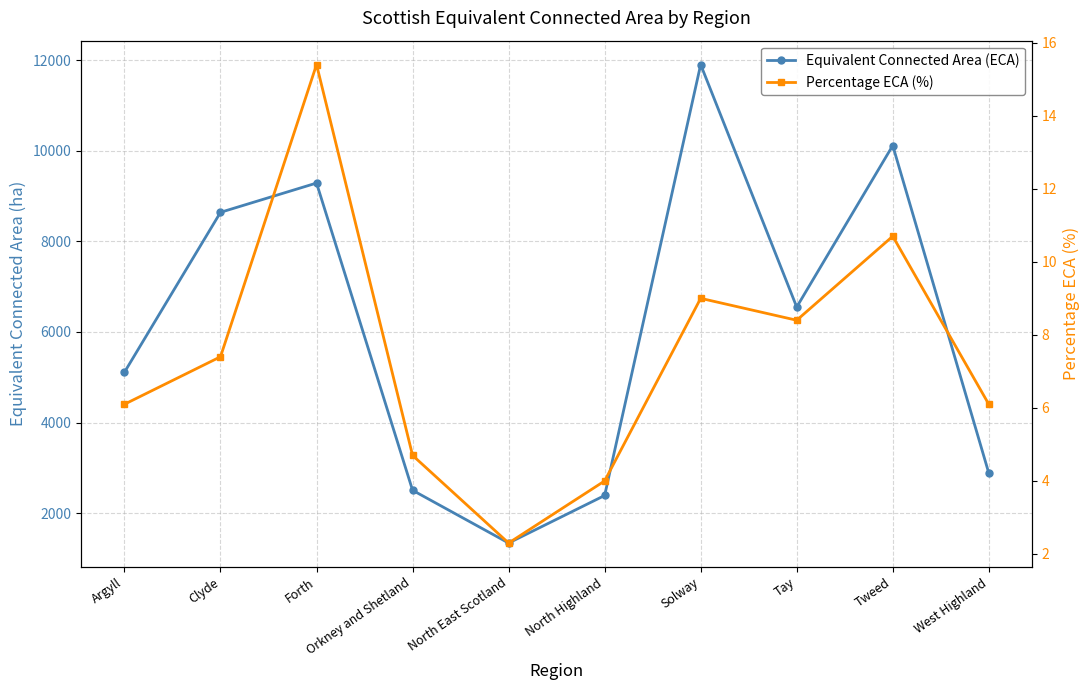

True or false: Equivalent Connected Area (ECA) and Percentage ECA (%) cross at least once.

False